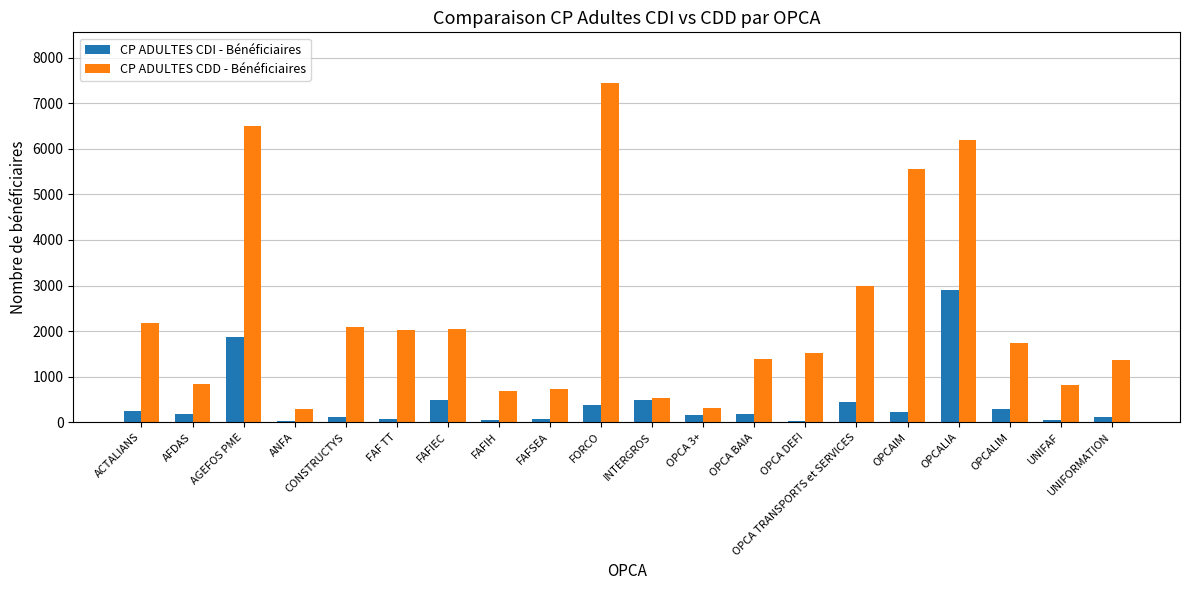

At which label is CP ADULTES CDI - Bénéficiaires closest to 1461?

AGEFOS PME